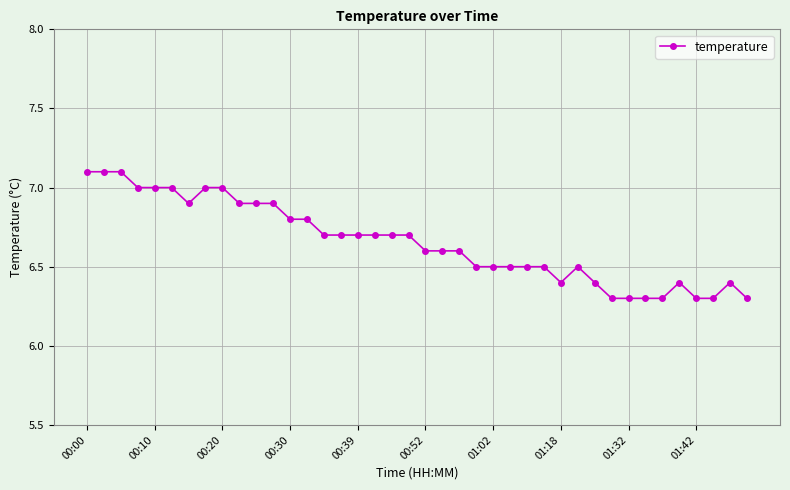

What is the greatest value displayed?

7.1